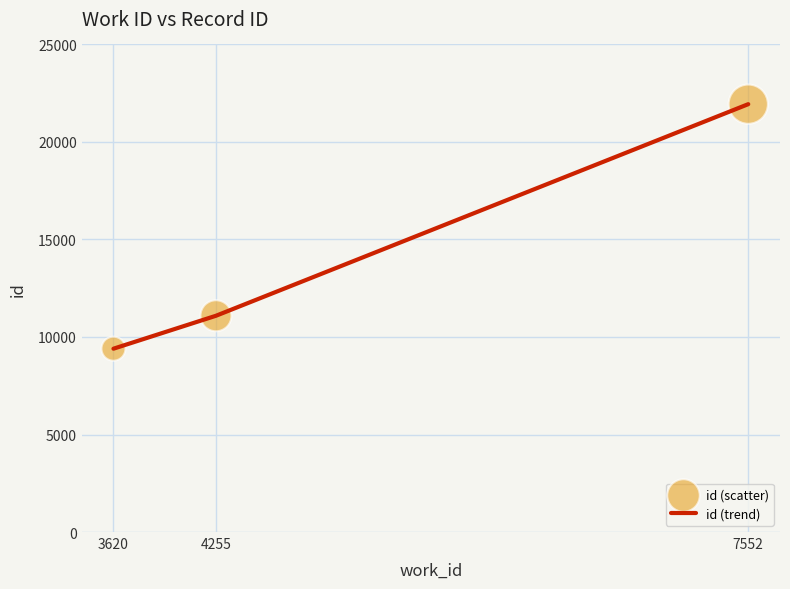

What is the change in value from 4255 to 7552?

+10849